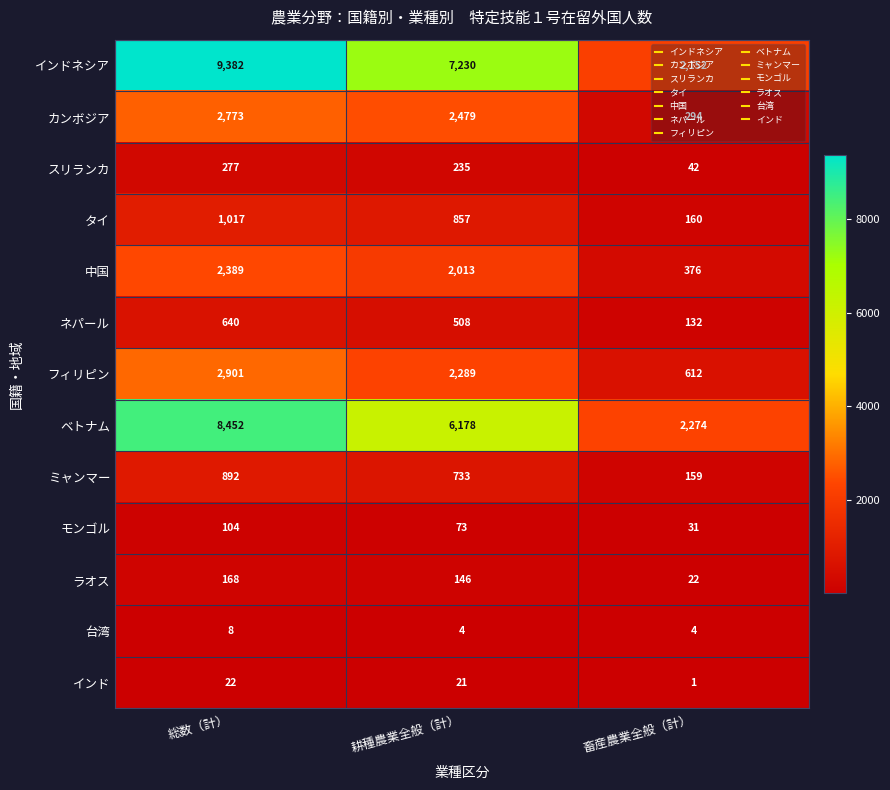

Which series has the widest spread of values?

インドネシア